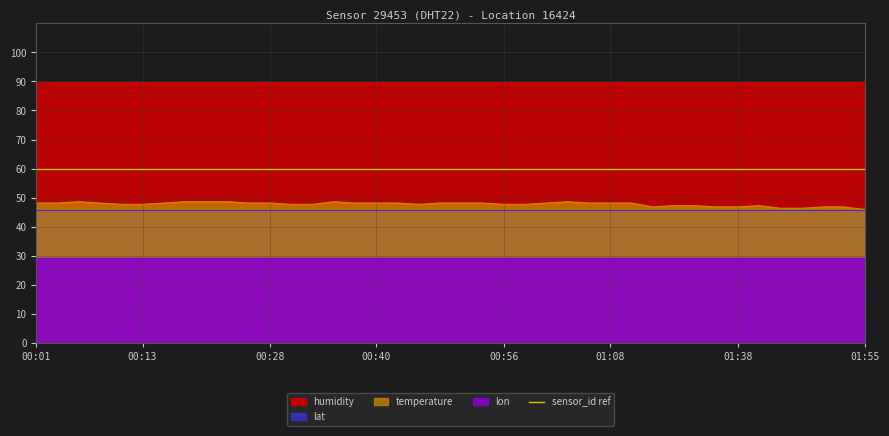

What is the minimum value for temperature?

45.9